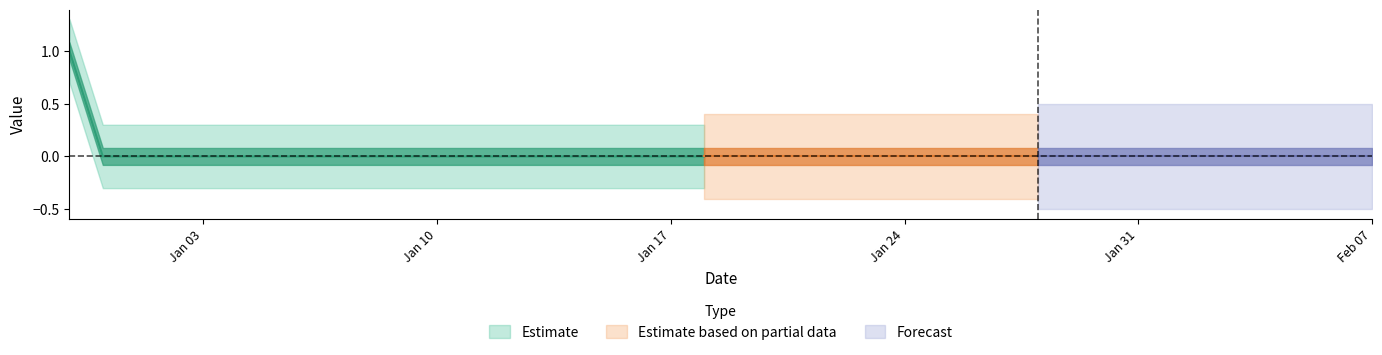

Reading left to right, what are all the values shown in this chart?

1	0	0	0	0	0	0	0	0	0	0	0	0	0	0	0	0	0	0	0	0	0	0	0	0	0	0	0	0	0	0	0	0	0	0	0	0	0	0	0